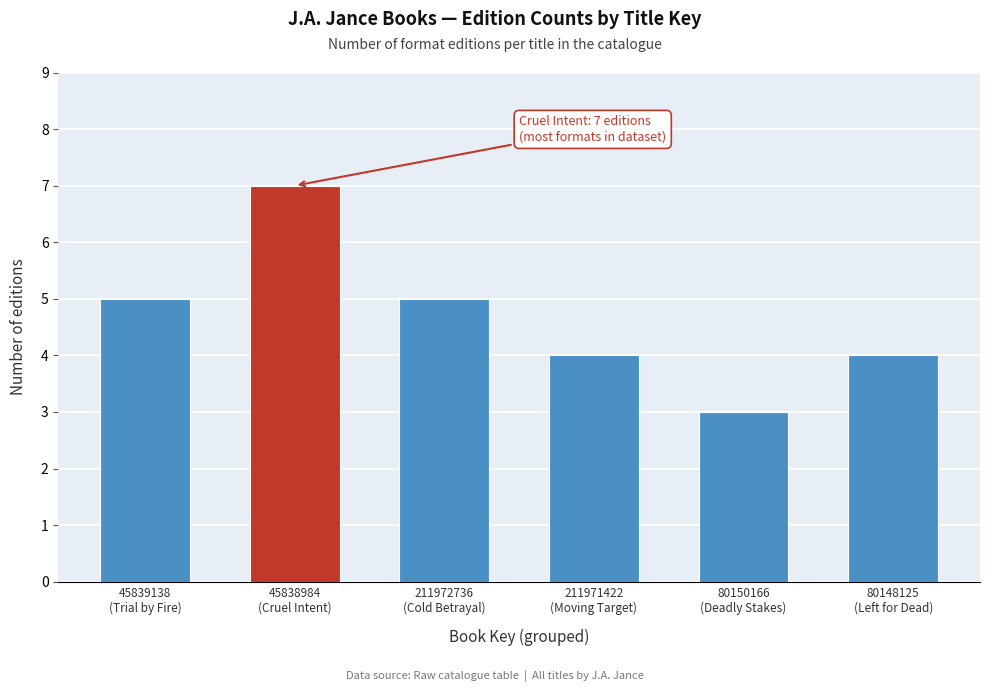

Reading right to left, transcribe all the data shown in this chart.

4	3	4	5	7	5